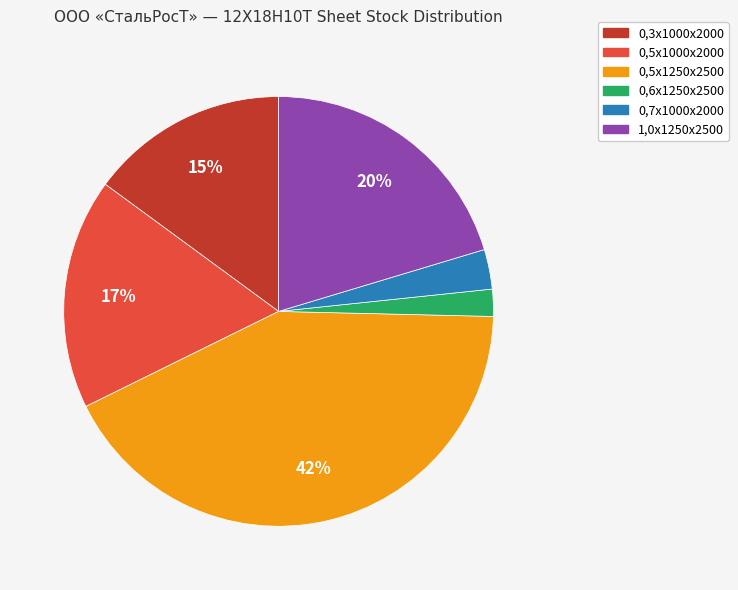

To the nearest percent, what percentage of the pie is 0,3х1000х2000?

15%